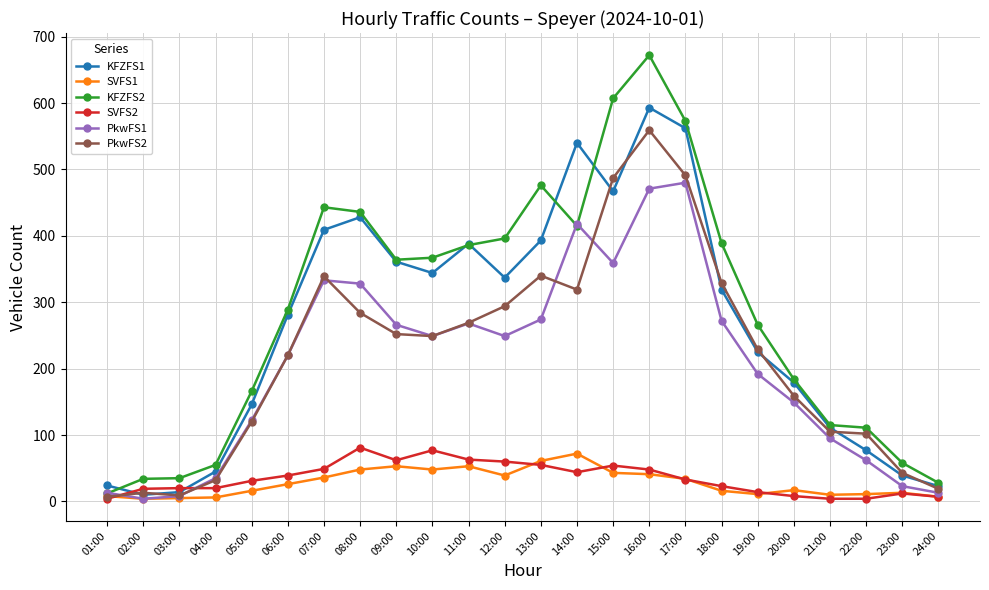

The PkwFS2 series shows 339 at 07:00. True or false?

True